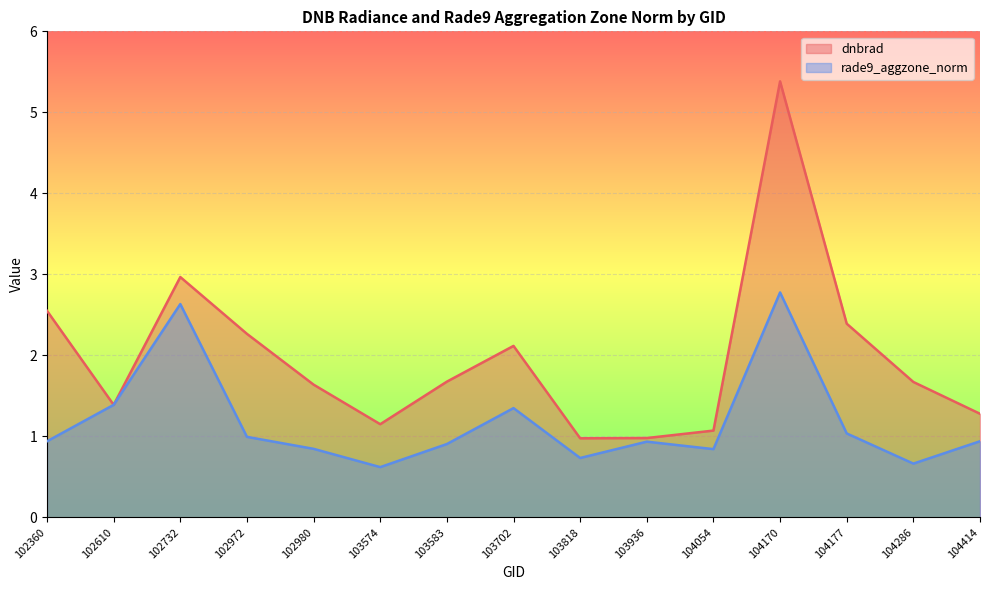

True or false: dnbrad and rade9_aggzone_norm intersect in this chart.

False